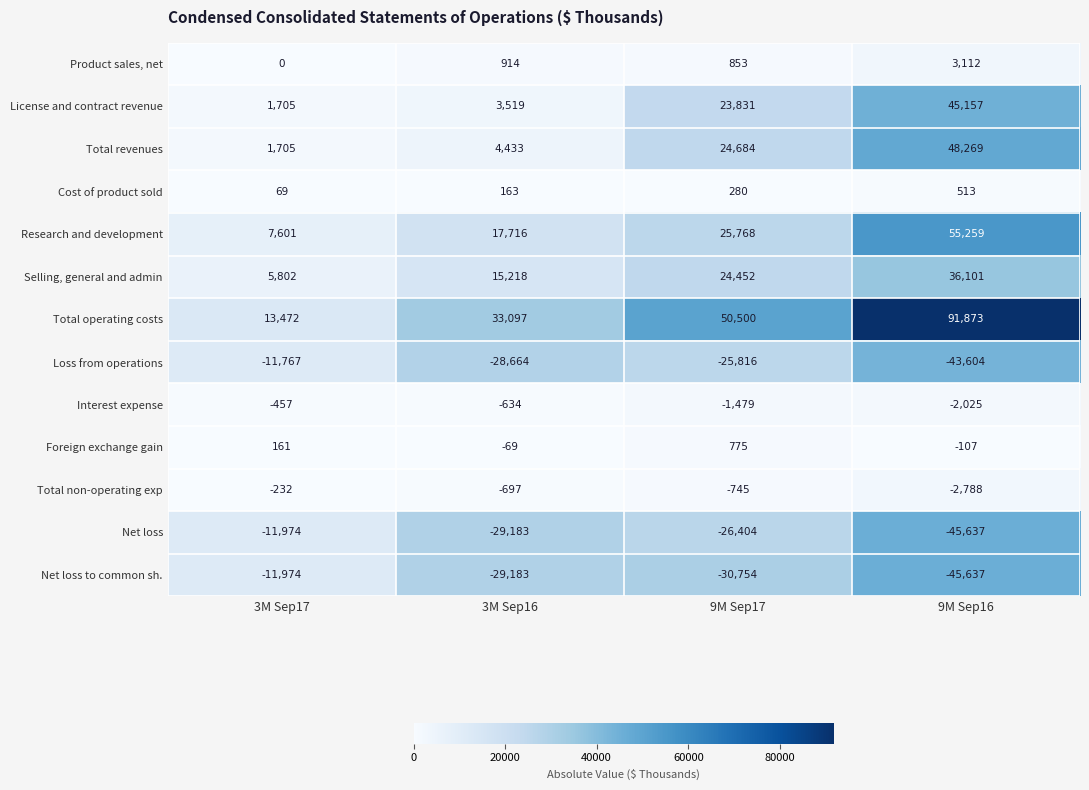

Is the value of Net loss to common sh. at 9M Sep16 greater than the value of License and contract revenue at 9M Sep16?

No